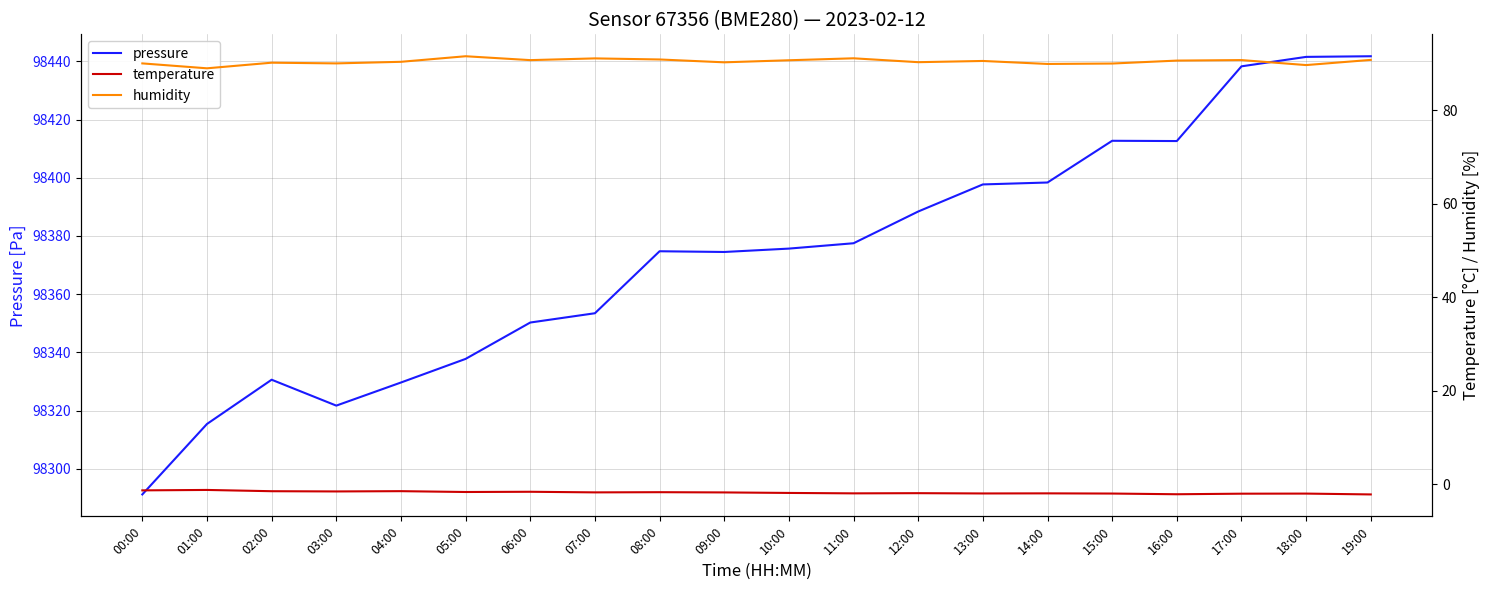

At which category is the sum across all series the highest?

19:00